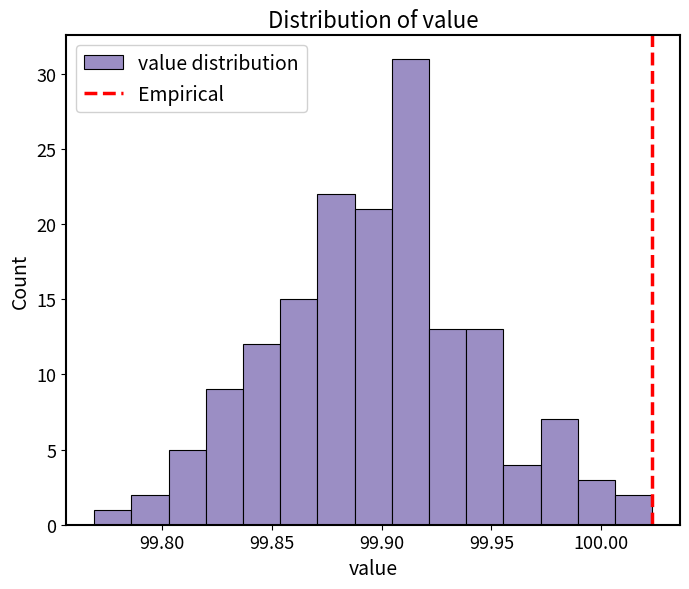

Around what value on the x-axis is the tallest bar? Give the approximate position of its centre, as read against the axis.

99.915